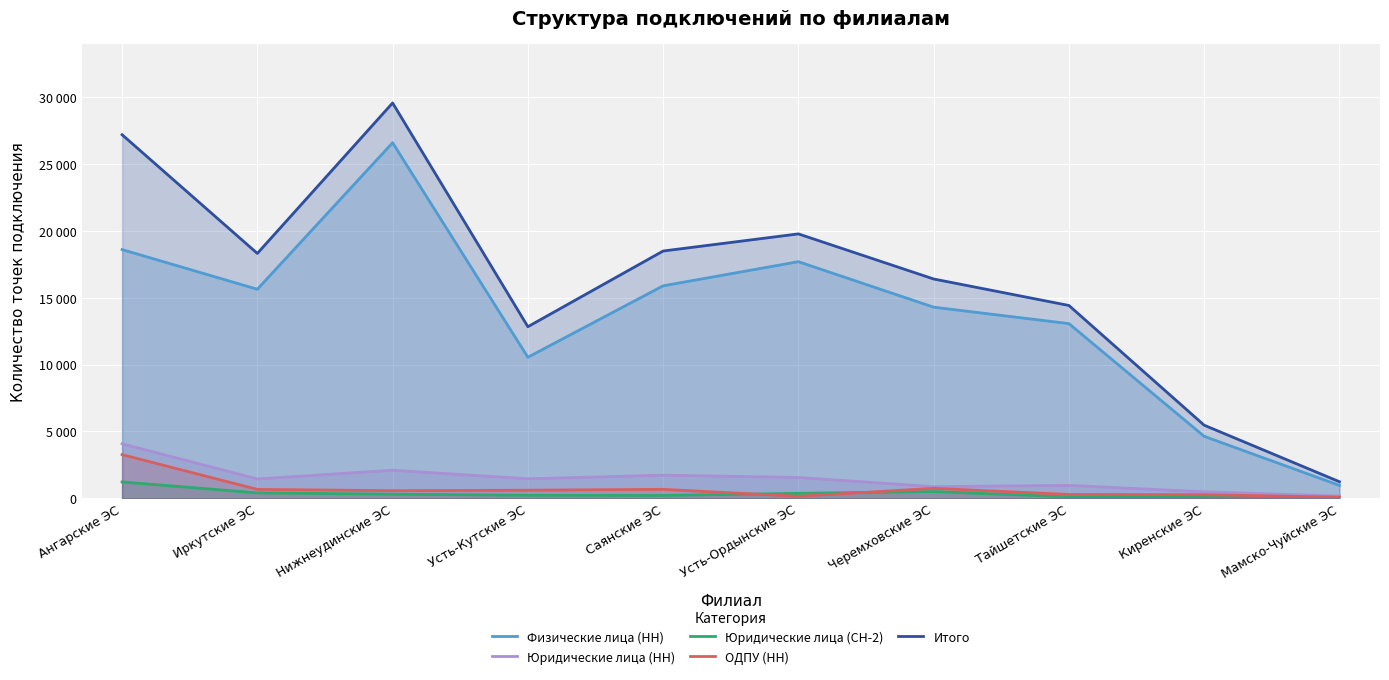

Which category has the highest value in the ОДПУ (НН) series?

Ангарские ЭС